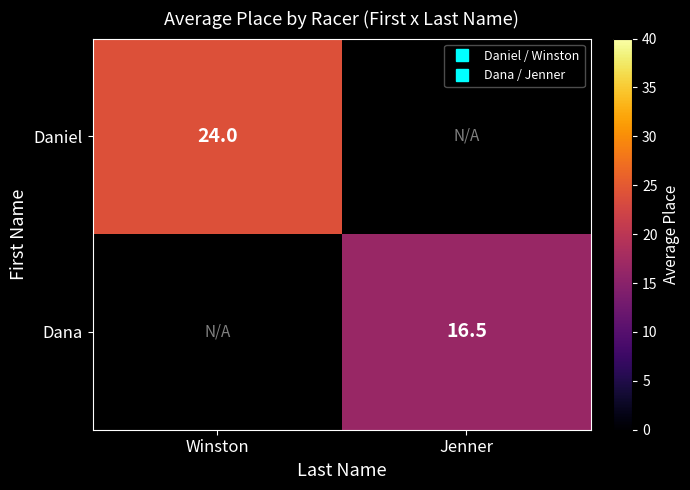

Rank the categories by Daniel value from highest to lowest.

Winston, Jenner